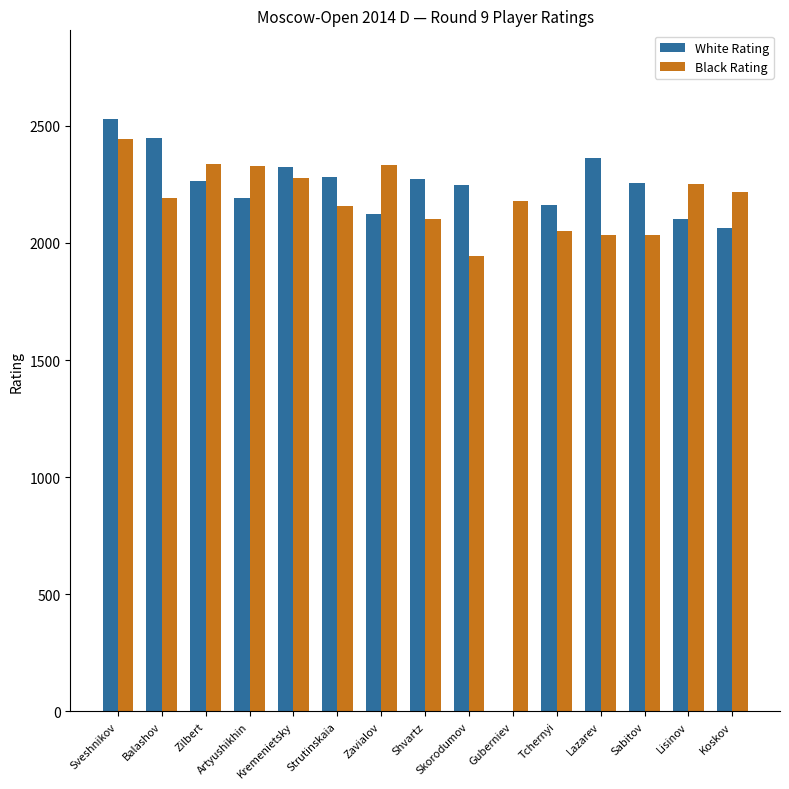

What is the average value of the Black Rating series?

2192